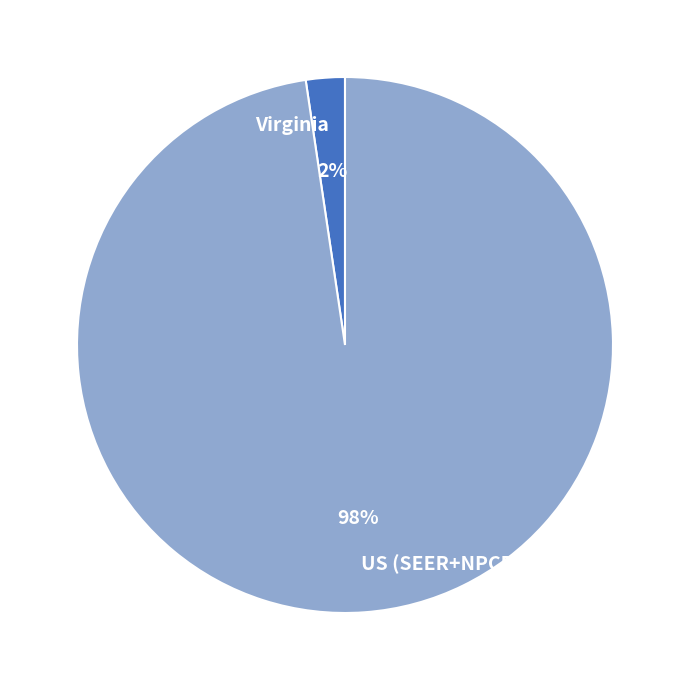

Is the sum of Virginia and US (SEER+NPCR) greater than half?

Yes